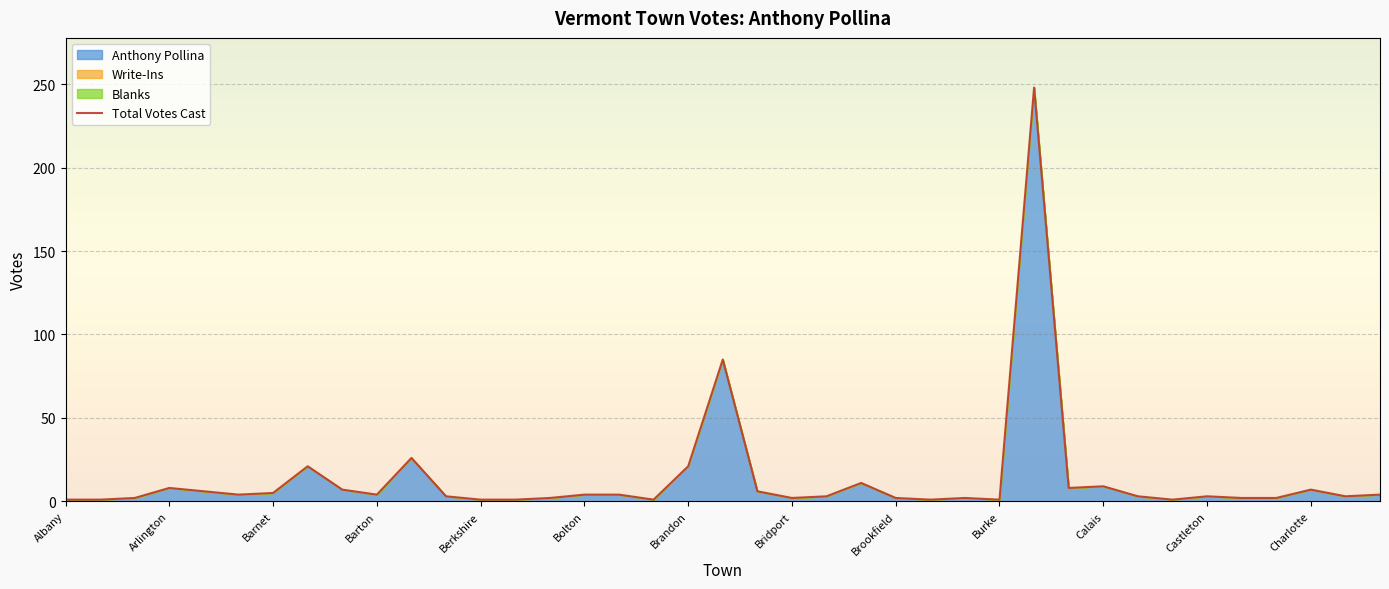

True or false: Blanks and Anthony Pollina intersect in this chart.

False